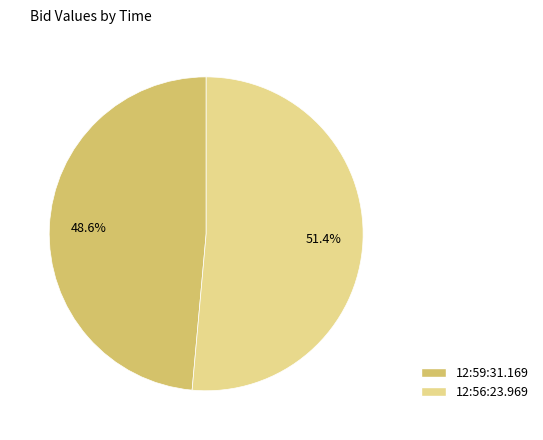

To the nearest percent, what portion does 12:56:23.969 represent?

51%